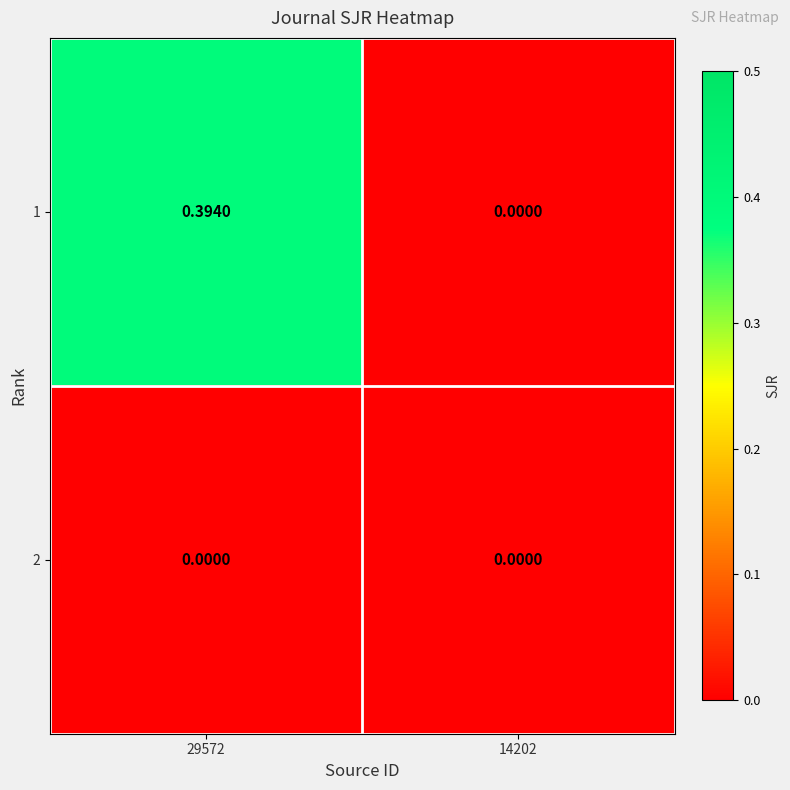

Is the value of 1 at 29572 greater than the value of 2 at 14202?

Yes